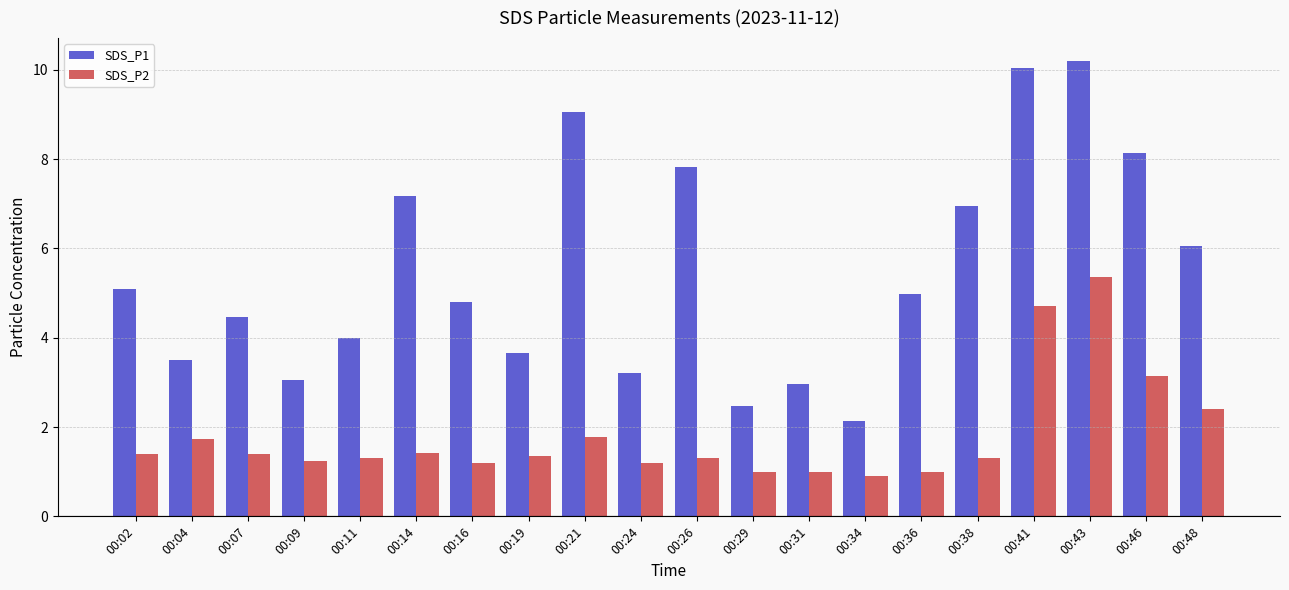

Which series has the largest range (max minus min)?

SDS_P1